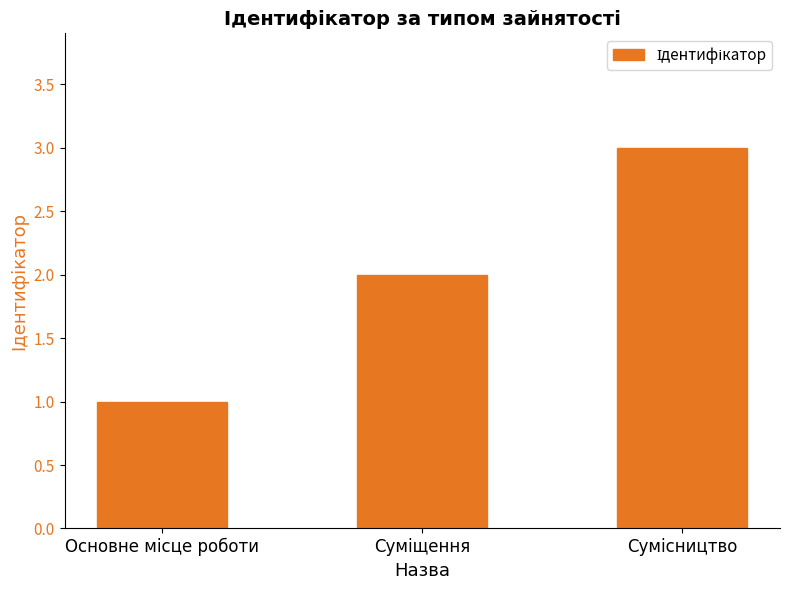

What is the smallest value displayed?

1